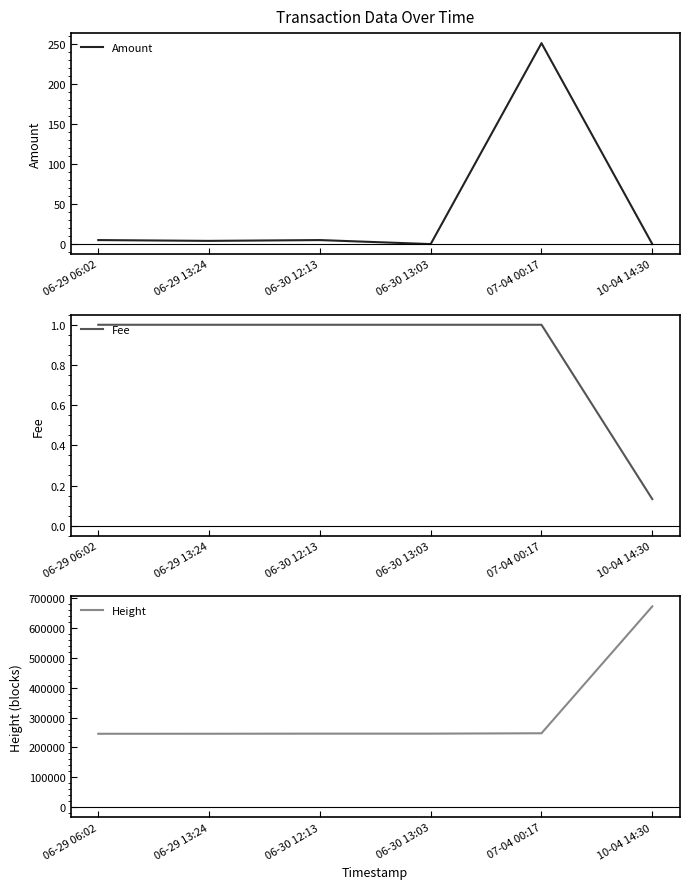

What is the spread (max minus min) of values at 10-04 14:30?

671802.0